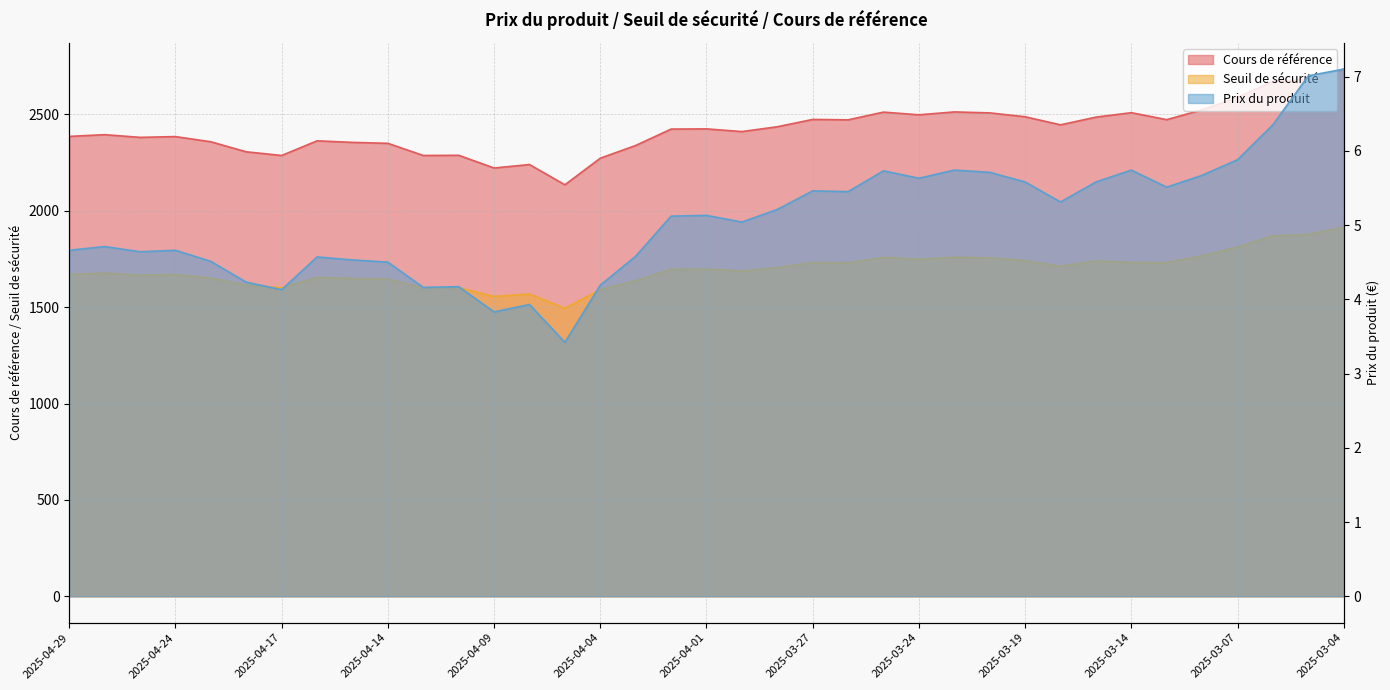

How many interior local peaks does the Seuil de sécurité series have?

10